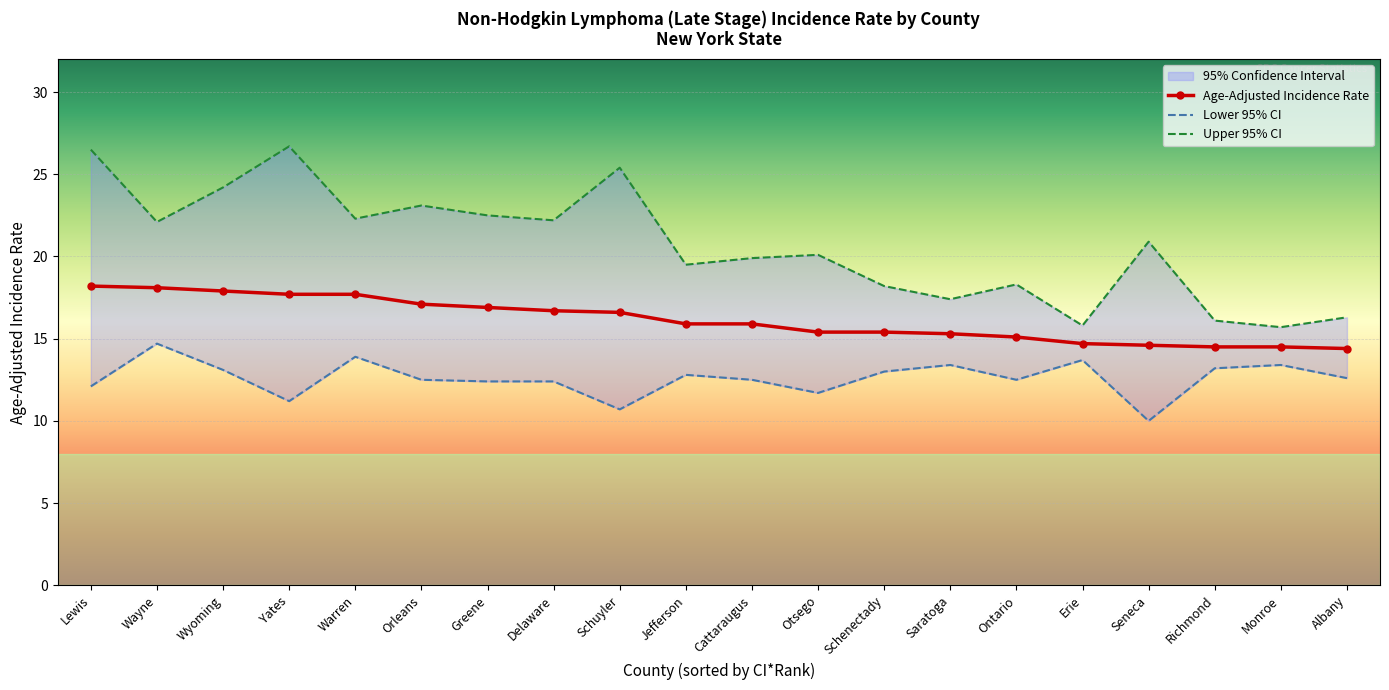

Rank the series at Delaware from highest to lowest value.

Upper 95% CI, Age-Adjusted Incidence Rate, Lower 95% CI